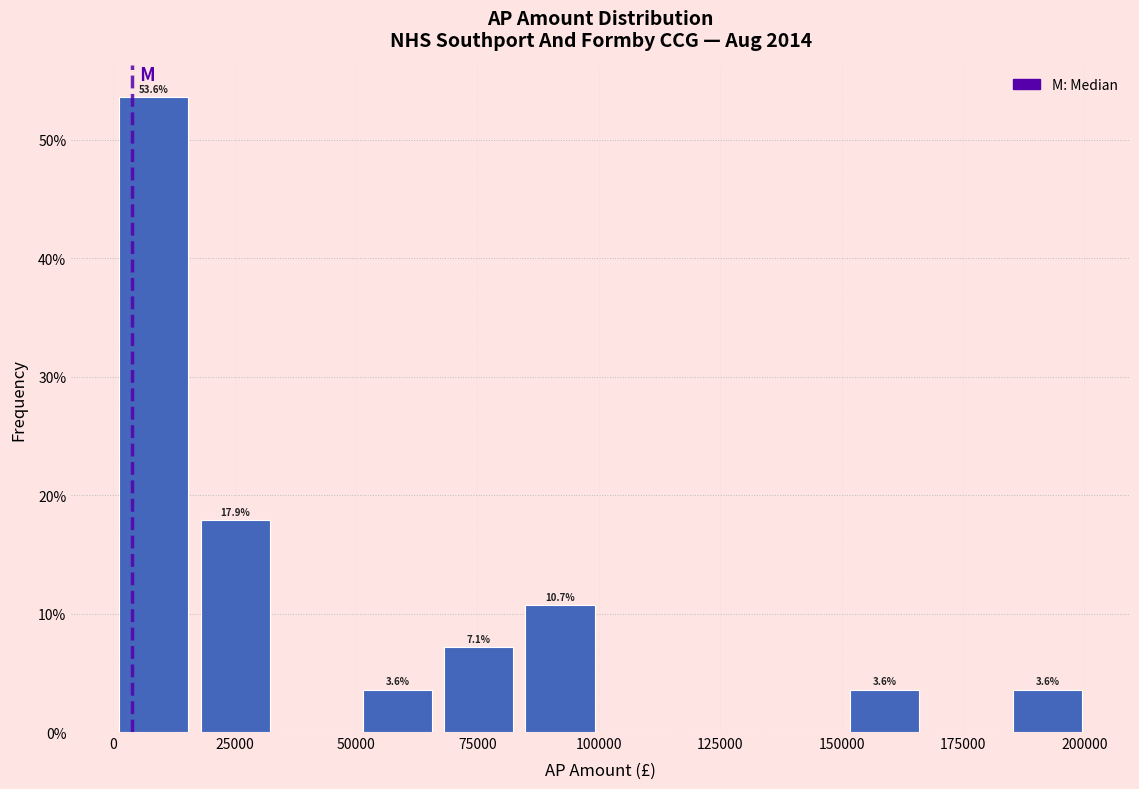

Read against the x-axis, roughly where is the centre of the tallest bar?

10000